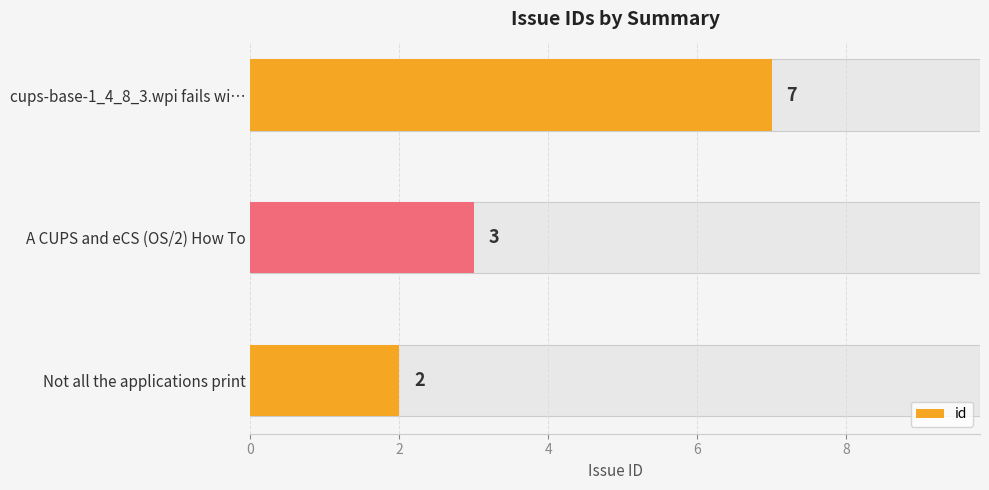

How many values are between 2 and 7?

3